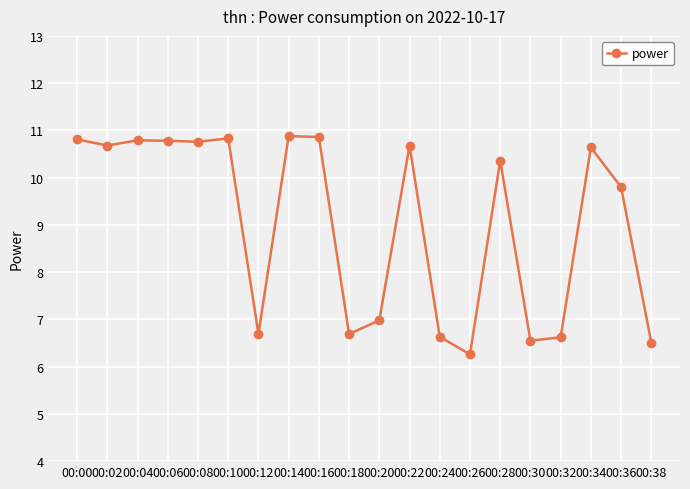

What is the value of the 6th point from the left?

10.8